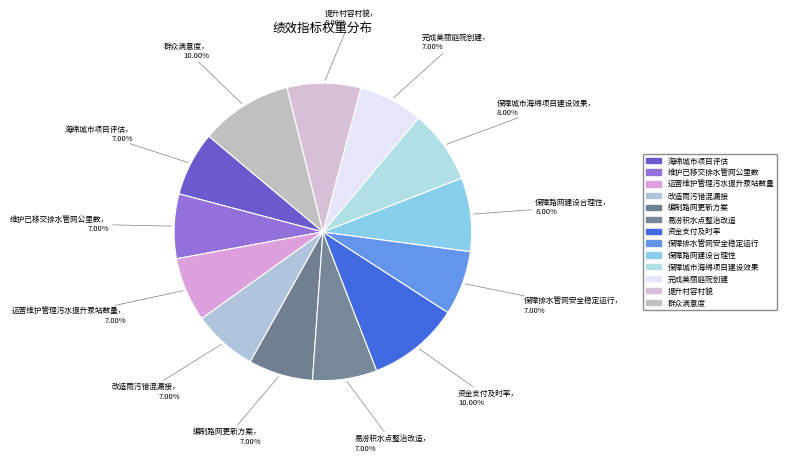

Approximately how many times larger is the value at 保障排水管网安全稳定运行 compared to 资金支付及时率?

0.7